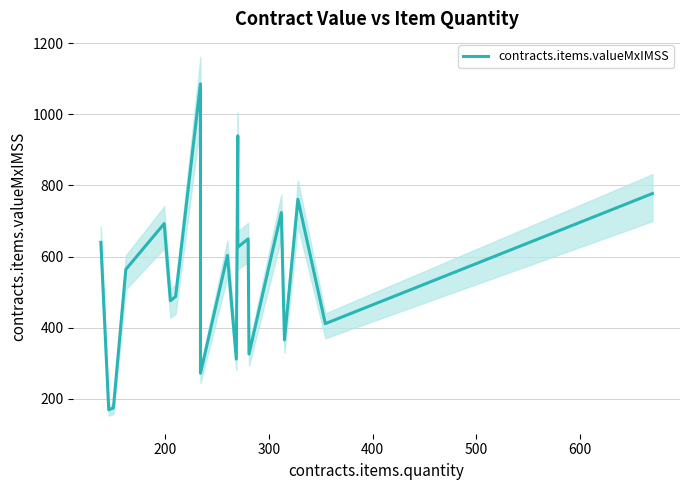

How many data points are less than 487?

14